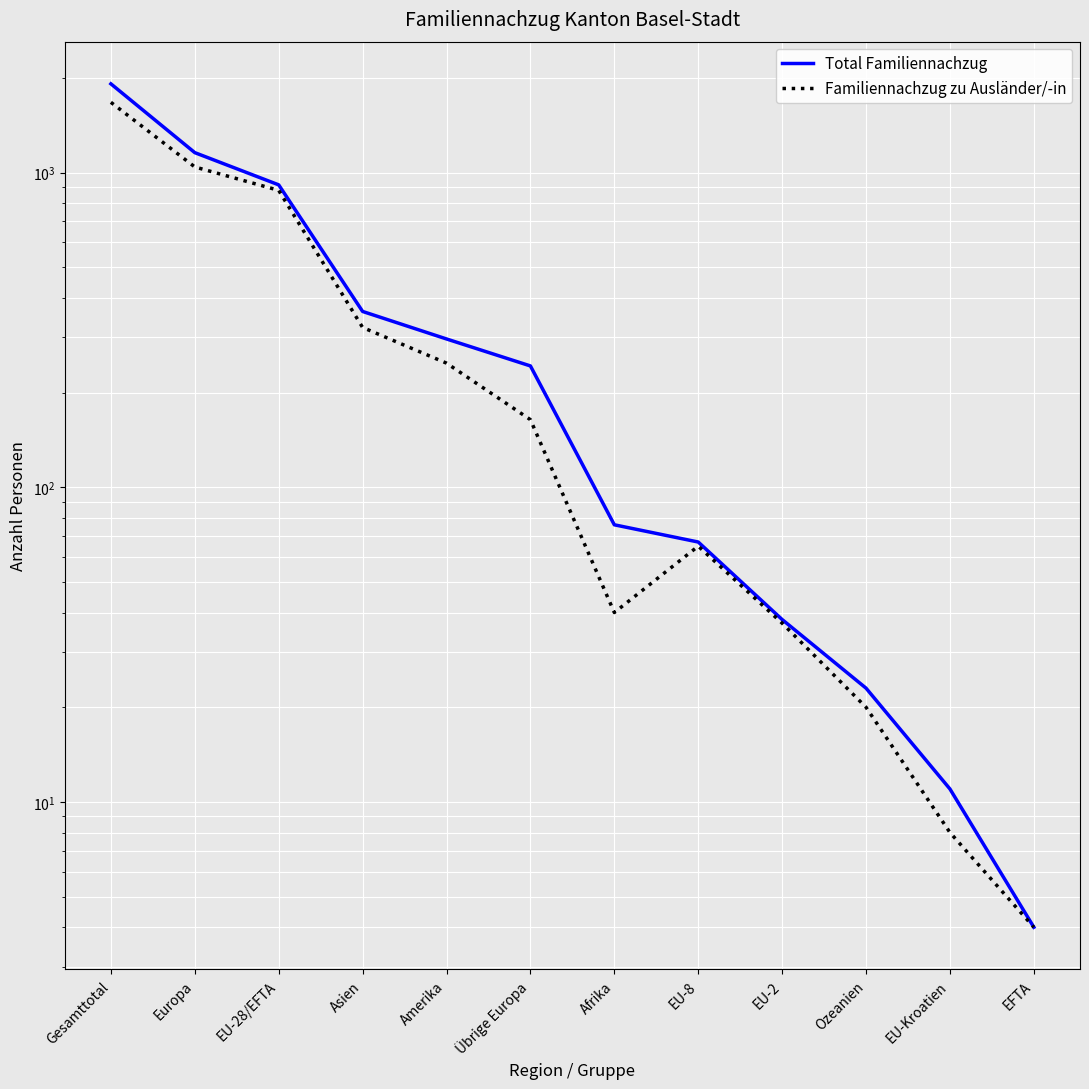

What is the label of the 8th point from the left?

EU-8